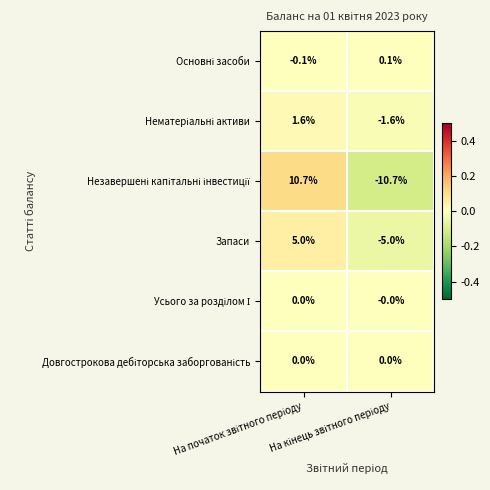

What is the maximum value shown in the chart?

10.7